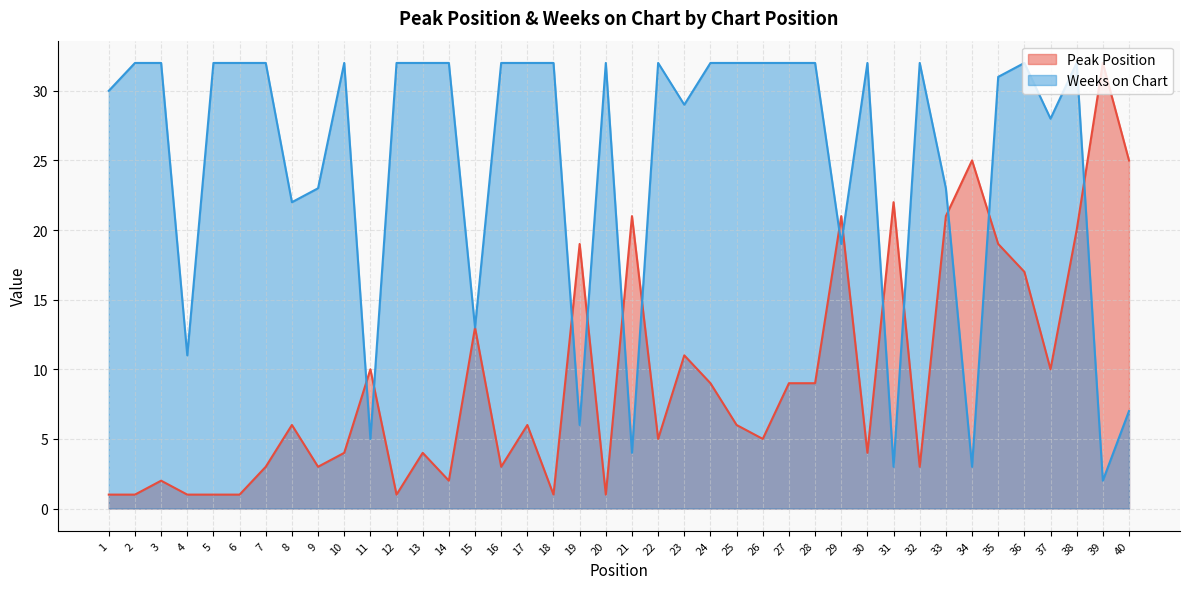

Which series ends up on top after the final intersection of Peak Position and Weeks on Chart?

Peak Position